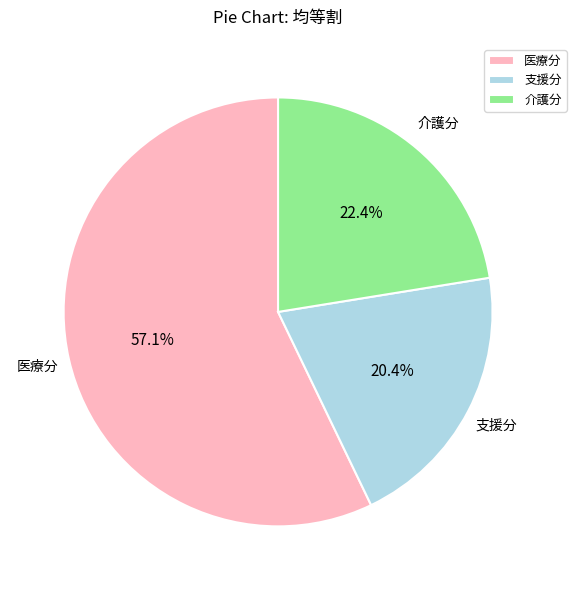

The 支援分 slice represents 28% of the pie. True or false?

False